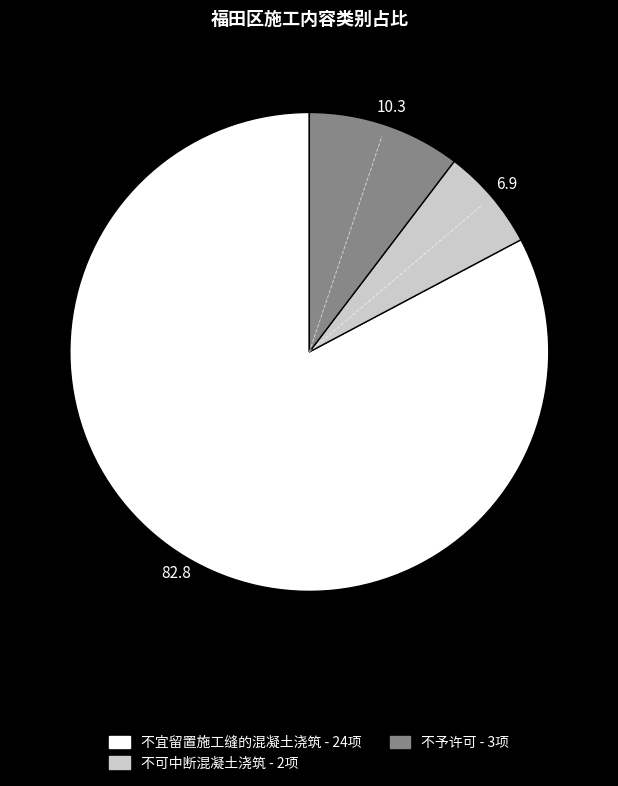

Which category has the biggest portion of the pie?

不宜留置施工缝的混凝土浇筑